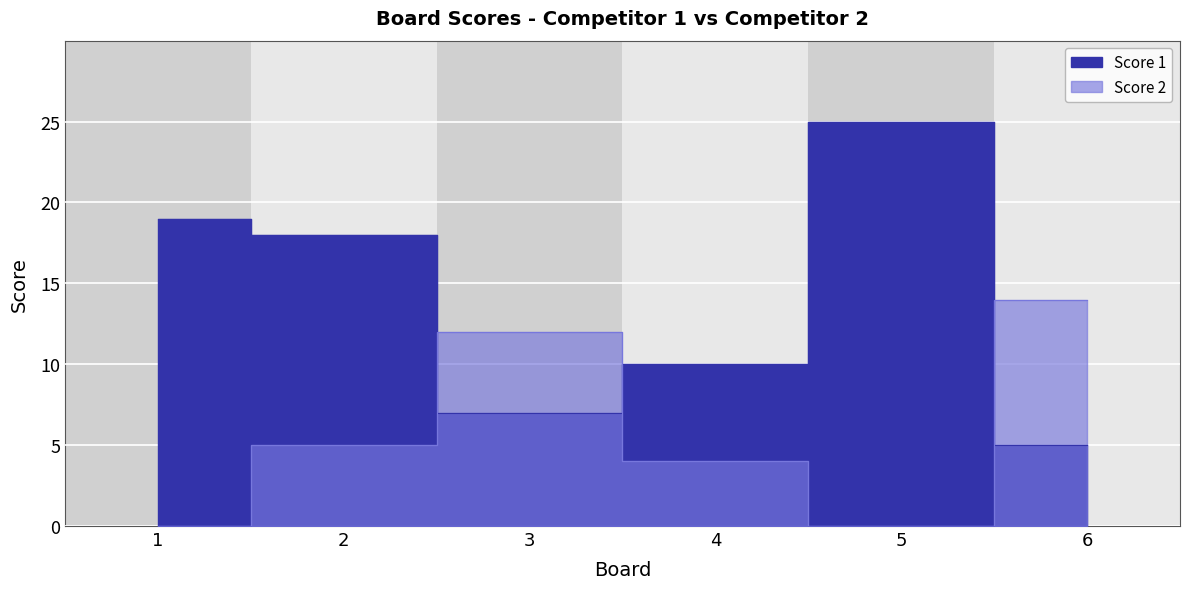

Which has a higher value, 3 or 6?

3